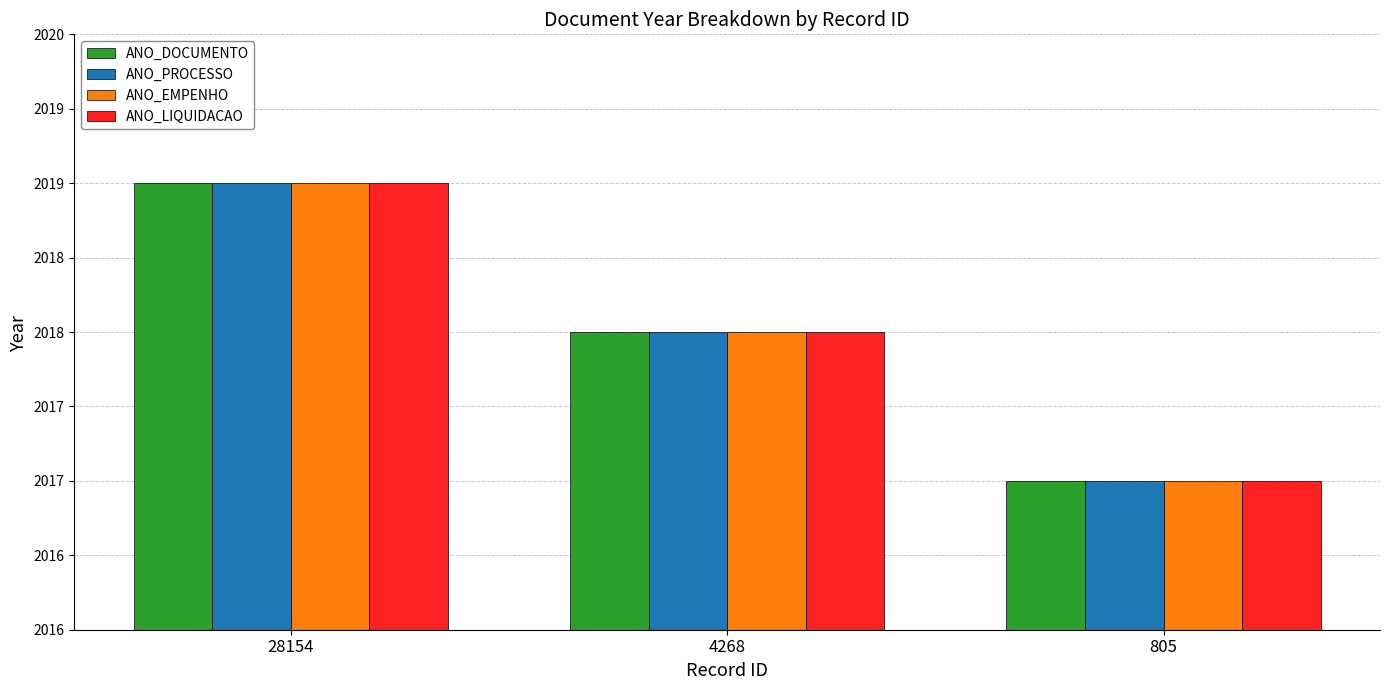

Are the bars horizontal?

No